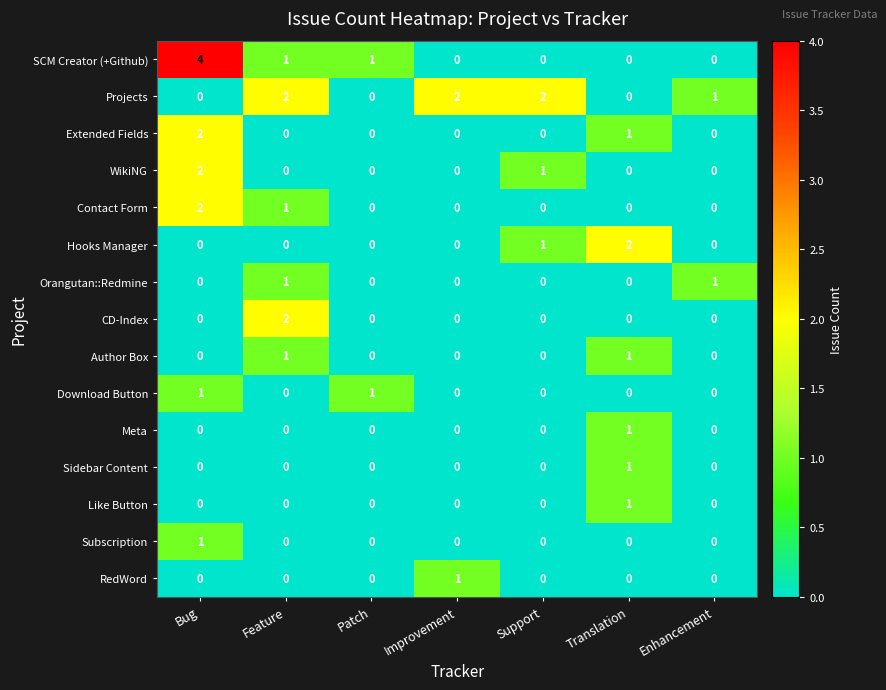

Where is Contact Form nearest to the value 1?

Feature